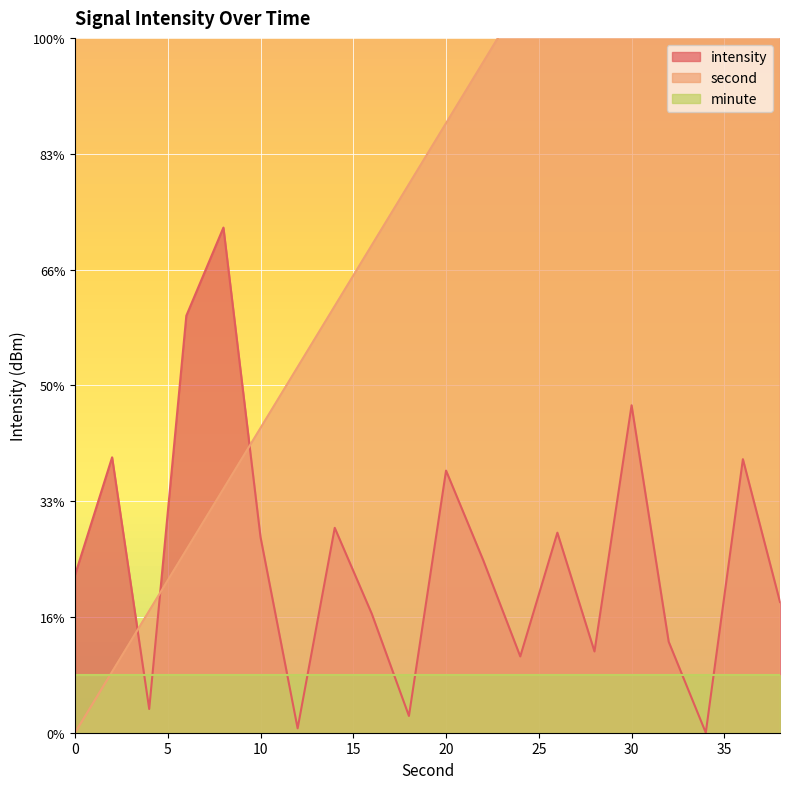

The value of intensity at 8 is 1.0. True or false?

False